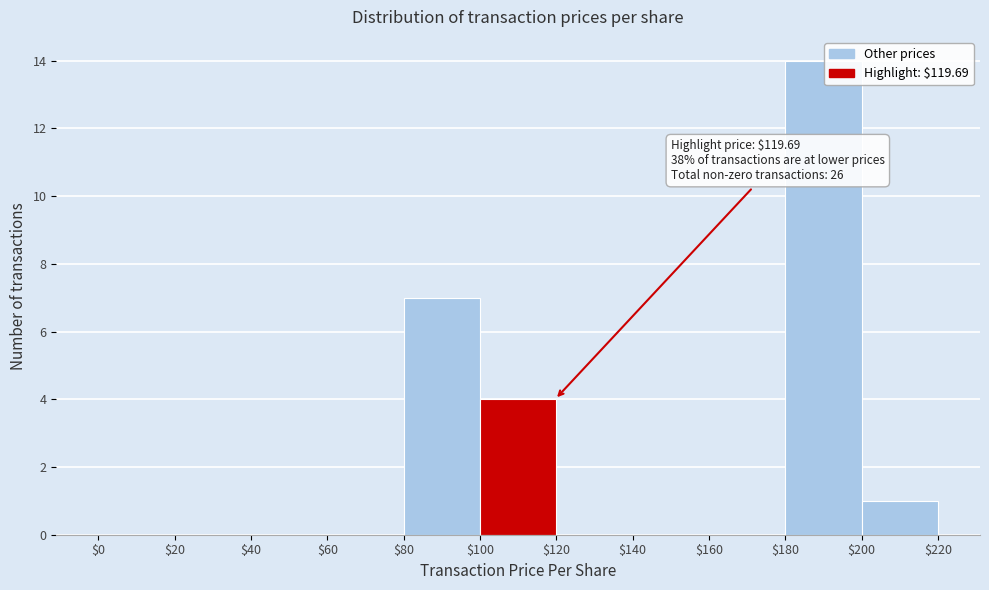

Over which range of the x-axis is the bar tallest?

$180 to $200